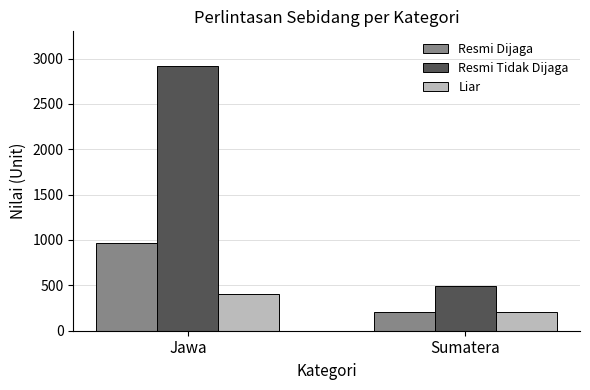

What is the value of the Resmi Tidak Dijaga bar at the 2nd from the left?

496